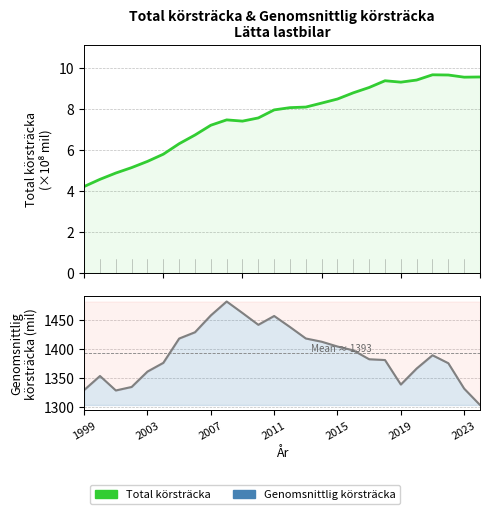

Does the chart have visible grid lines?

Yes